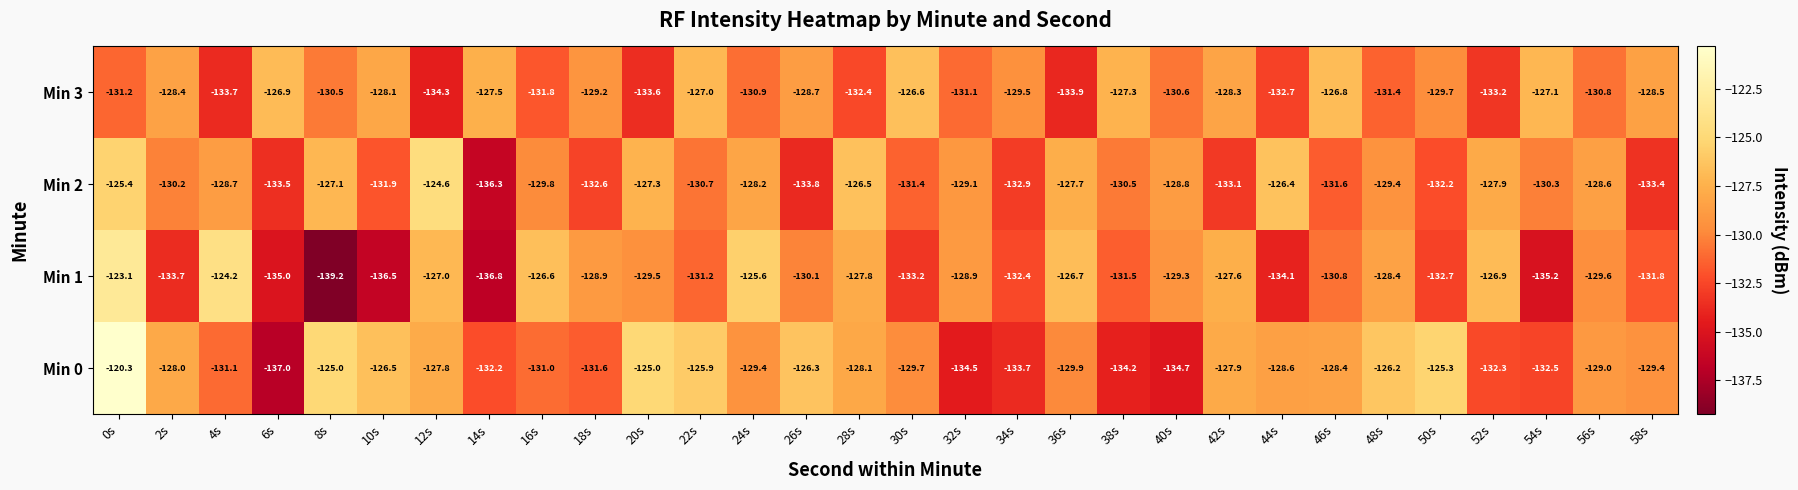

Which series has the largest total across all categories?

Min 0